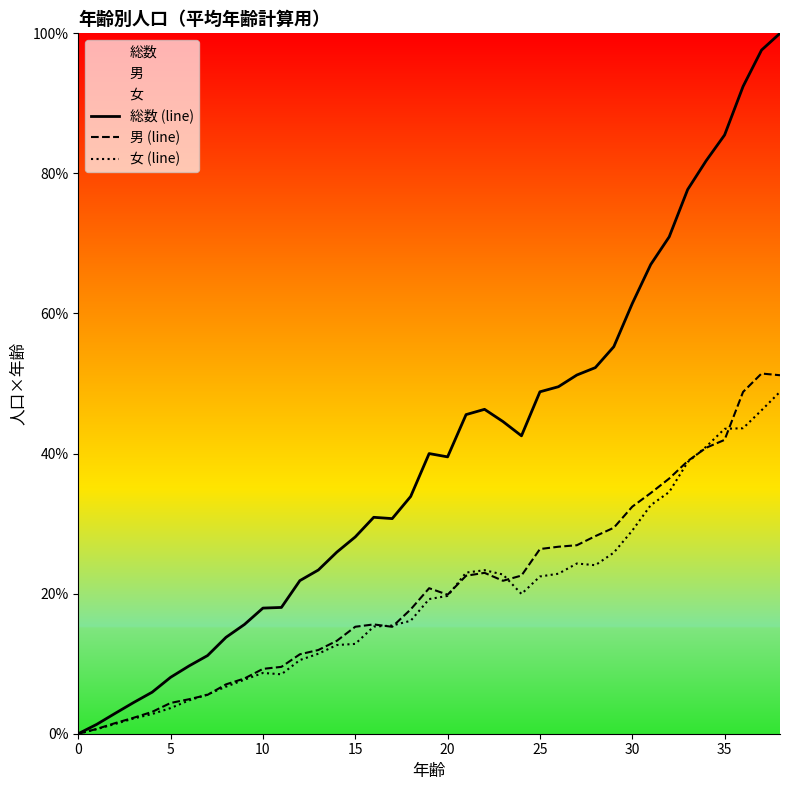

Where is 男 (line) nearest to the value 25?

25